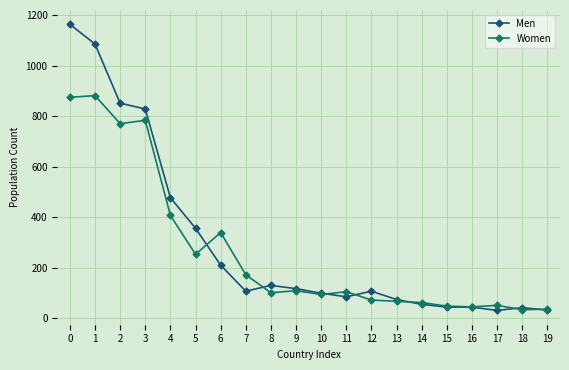

True or false: Men and Women cross at least once.

True